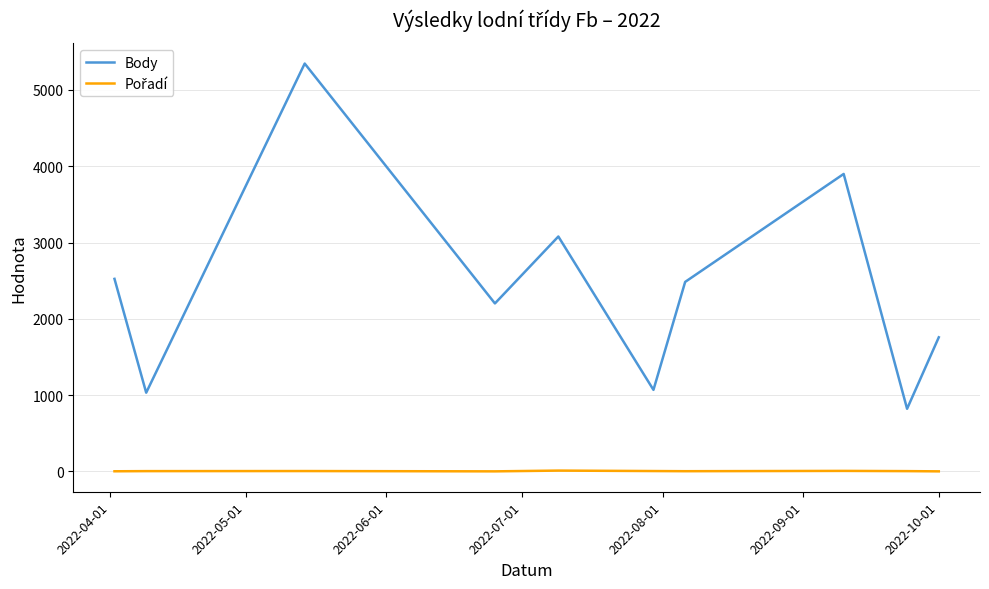

What is the highest value of the Body series?

5346